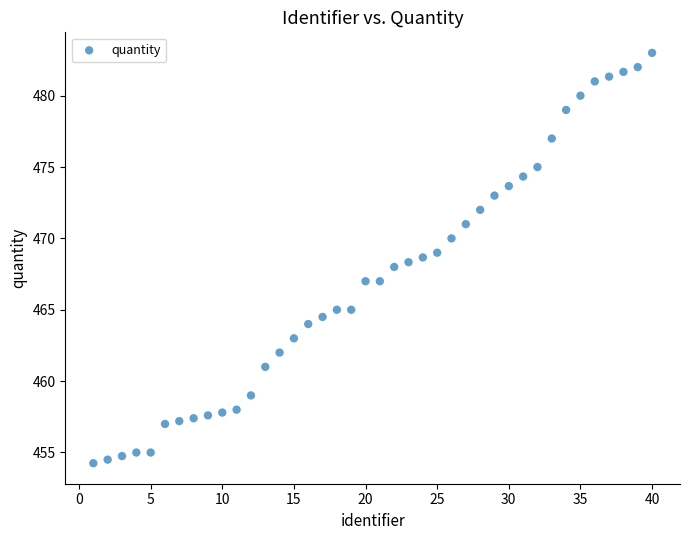

What is the range of X values (max minus min)?

39.0